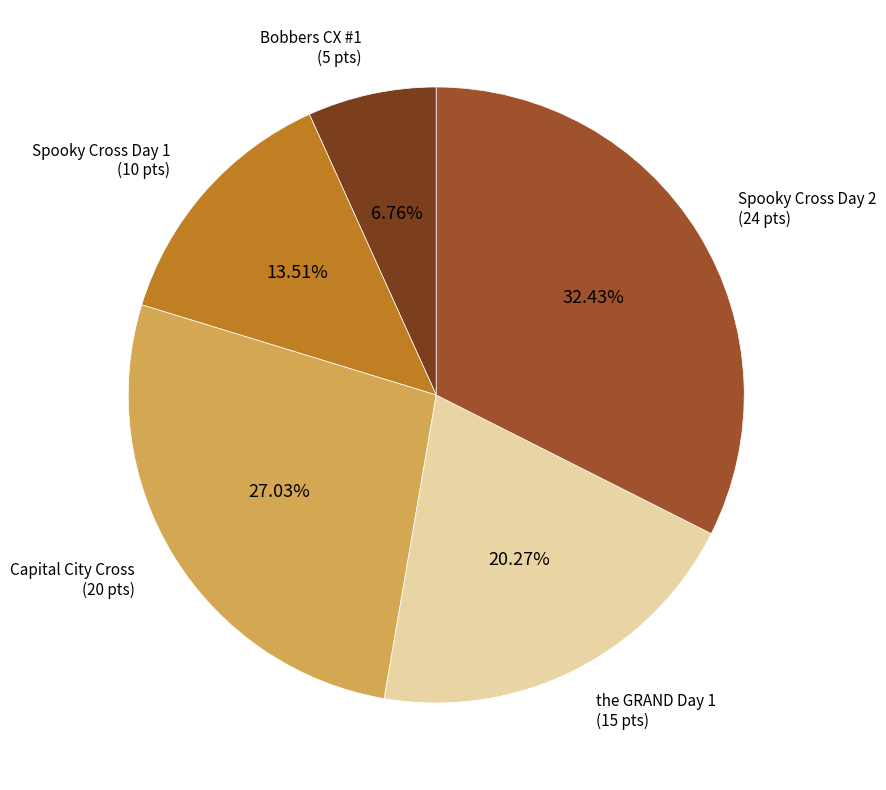

Does any single category account for the majority?

No